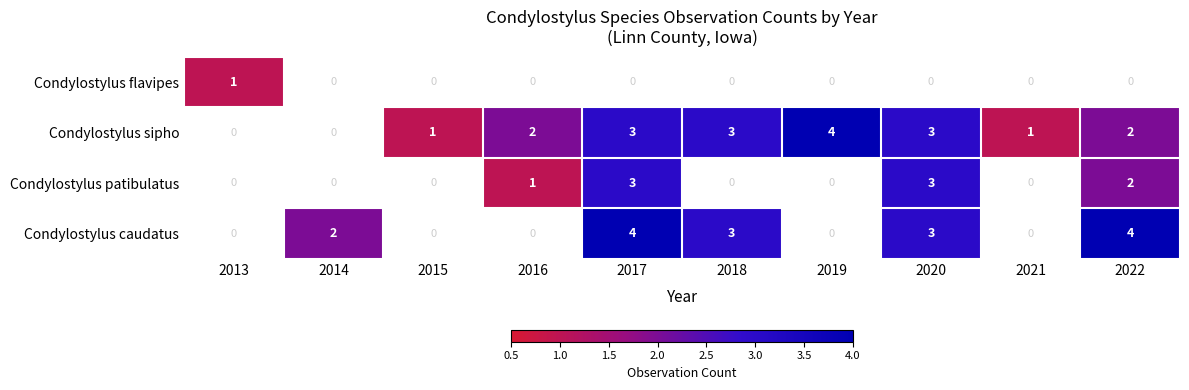

What is the greatest value displayed?

4